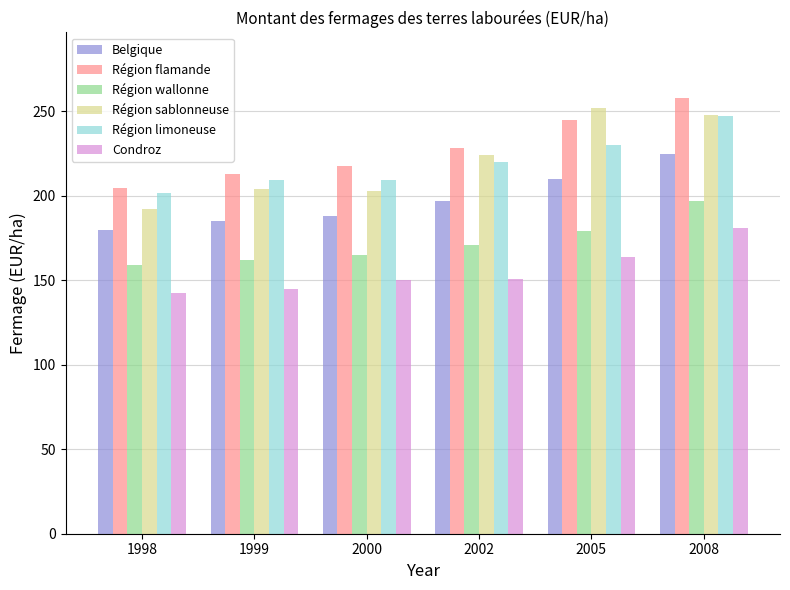

What is the maximum value shown in the chart?

258.0